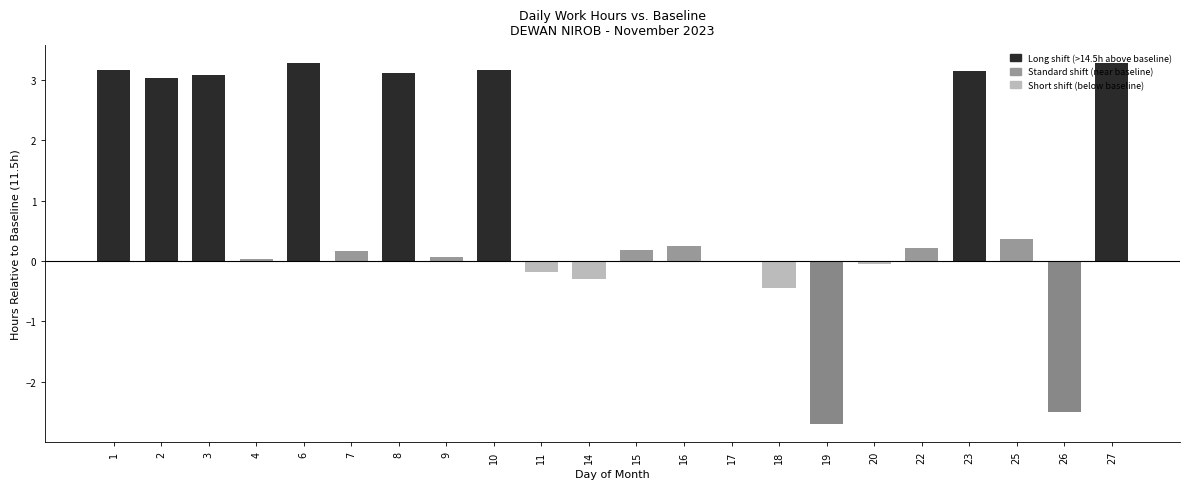

What is the maximum value shown in the chart?

3.3